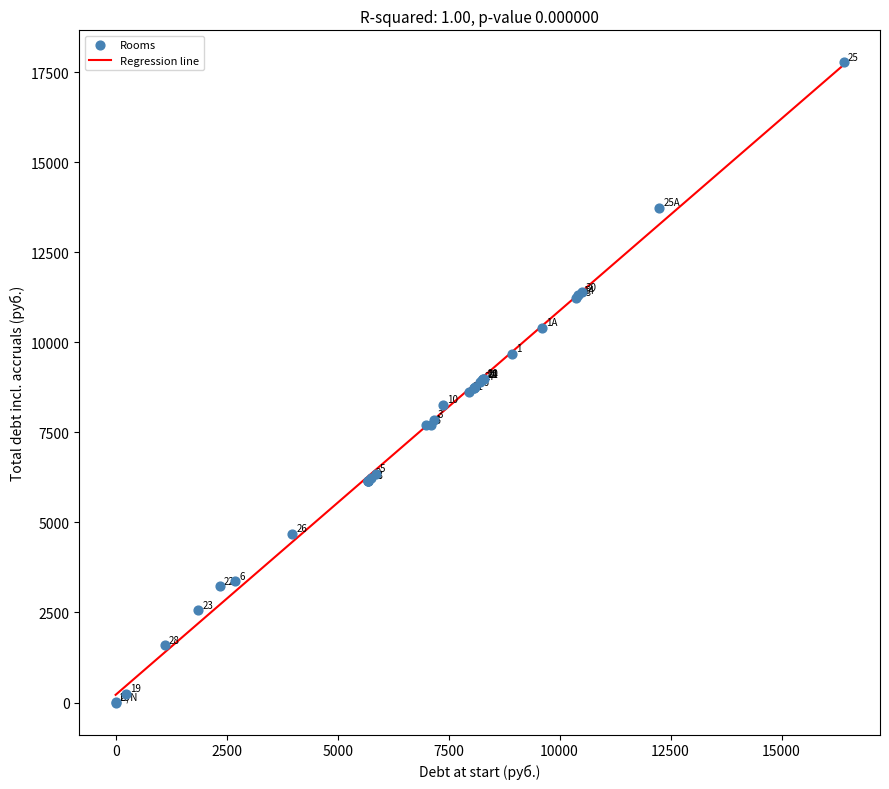

What Y value in the scatter plot is closest to 8890?

8911.0